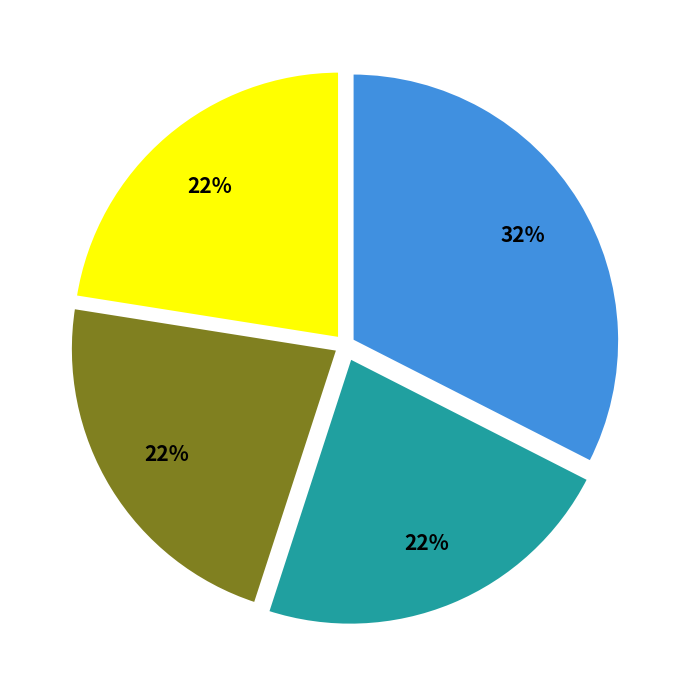

To the nearest percent, what is the average slice percentage?

25%